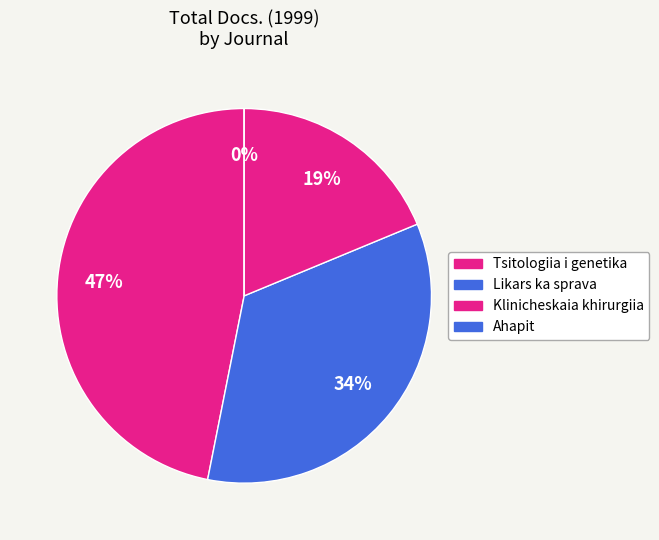

Which category has the smallest portion of the pie?

Ahapit